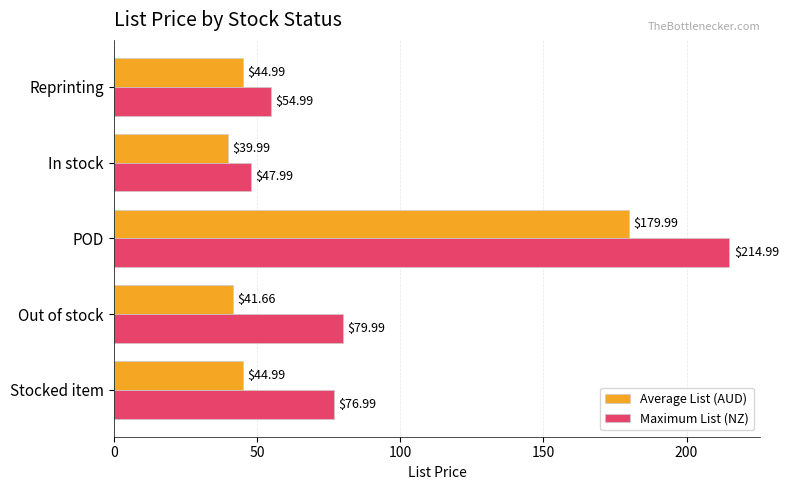

Rank the series by their average value, from highest to lowest.

Maximum List (NZ), Average List (AUD)